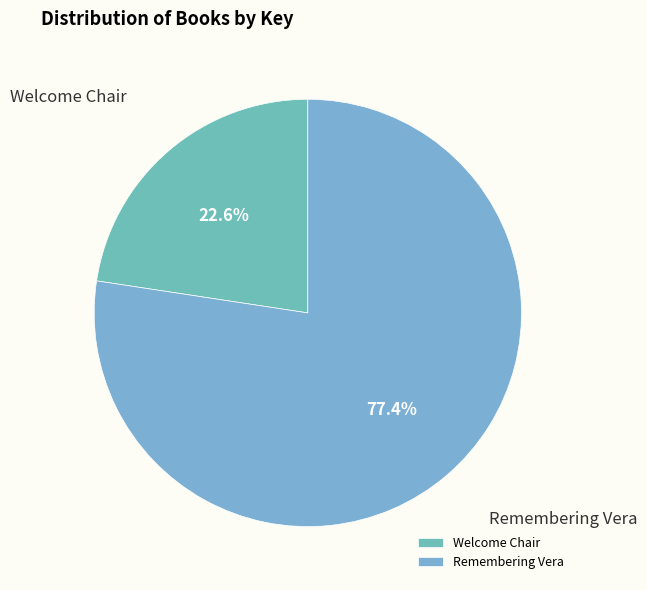

Is there a majority slice in this chart?

Yes